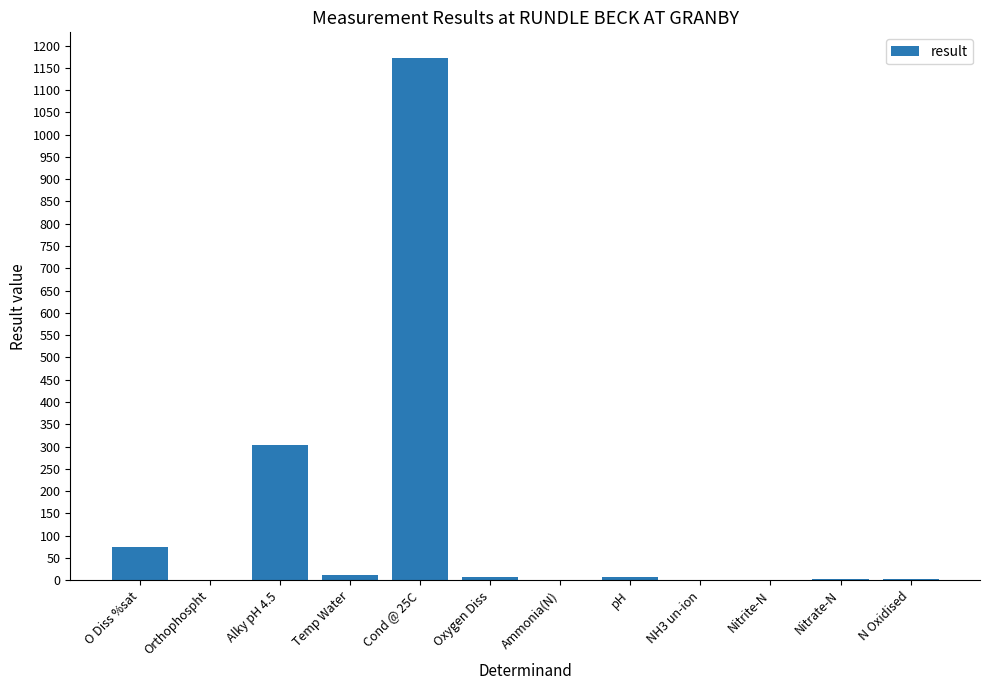

The value at NH3 un-ion is 0.0. True or false?

True